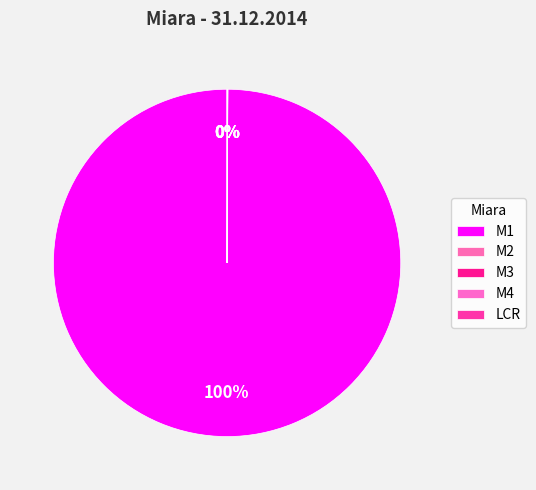

Does M4 account for over 50% of the chart?

No